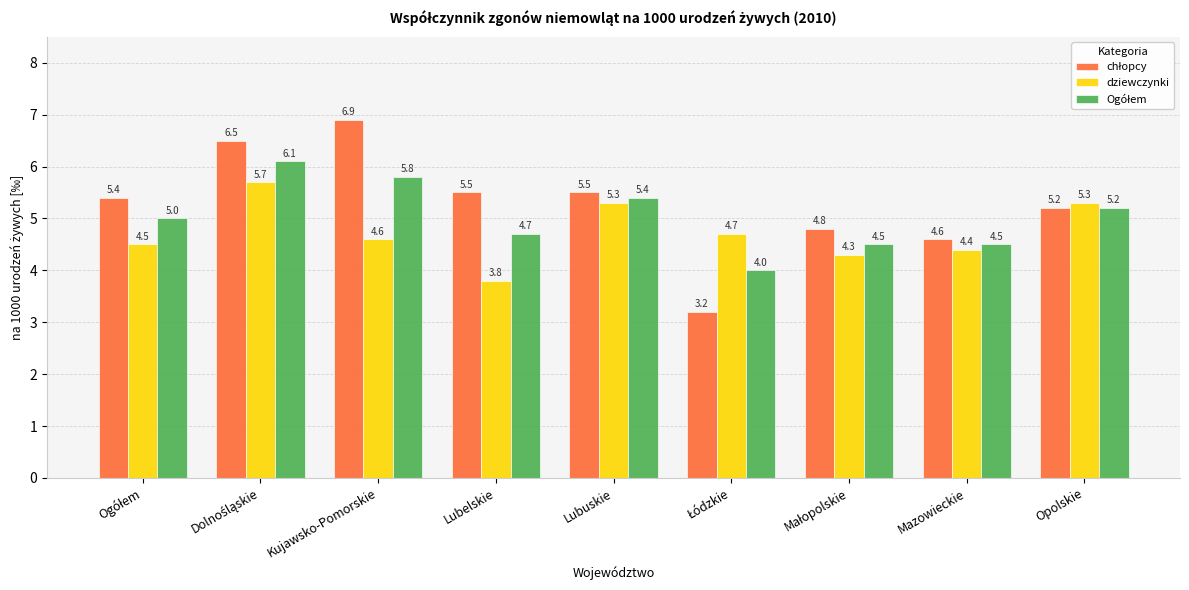

Is it true that dziewczynki equals 7.1 at Mazowieckie?

False